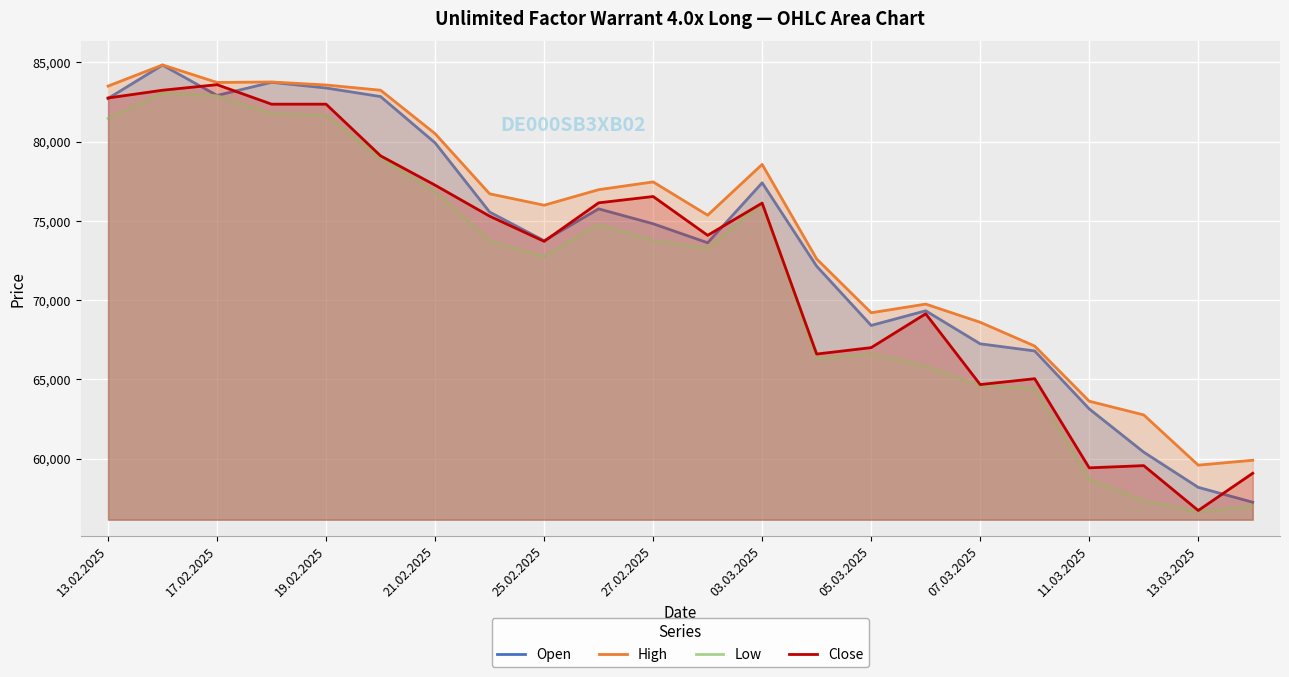

At 19, list the series in order from smallest to largest.

Low, Close, Open, High